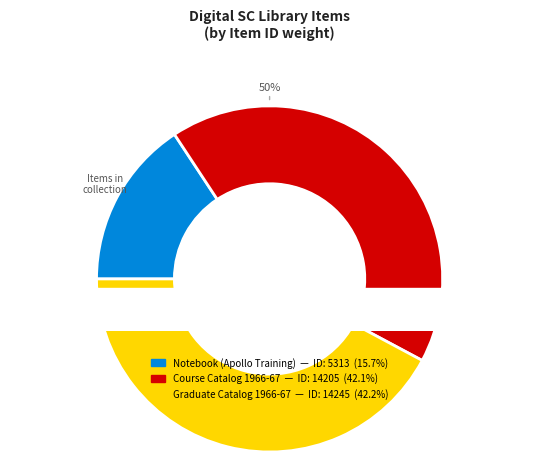

Which category has the smallest portion of the pie?

Notebook (Apollo Training)